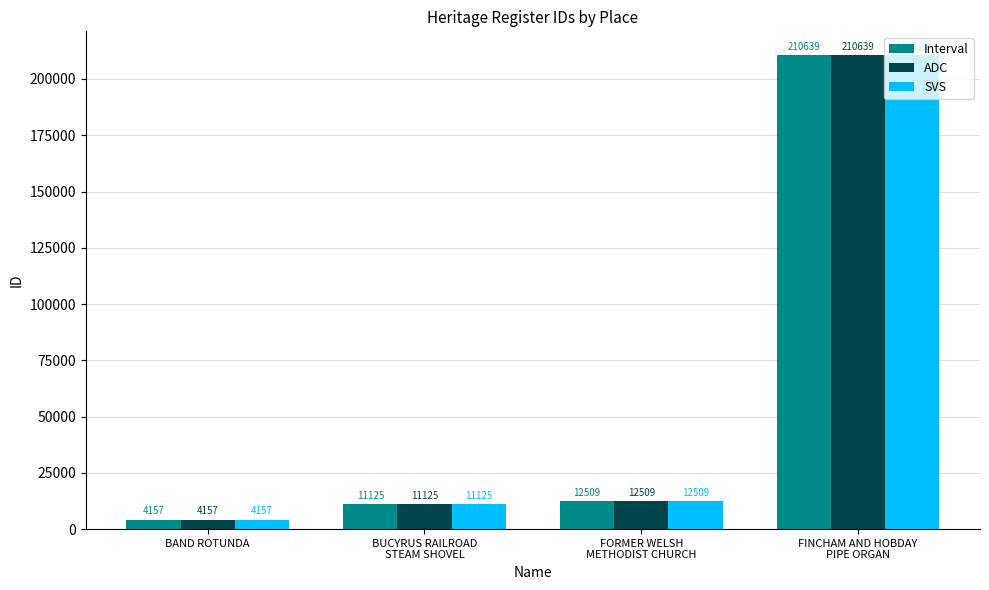

At which label is Interval closest to 107398?

FORMER WELSH
METHODIST CHURCH